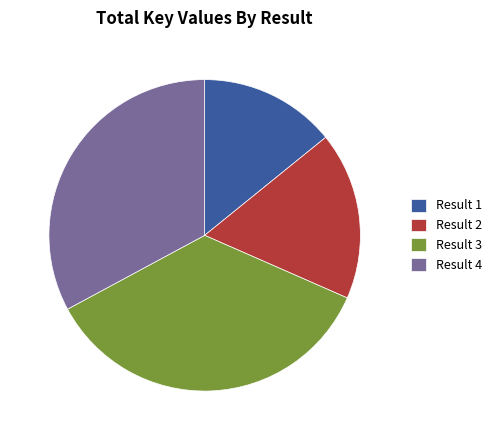

True or false: Result 4 accounts for 33% of the total.

True